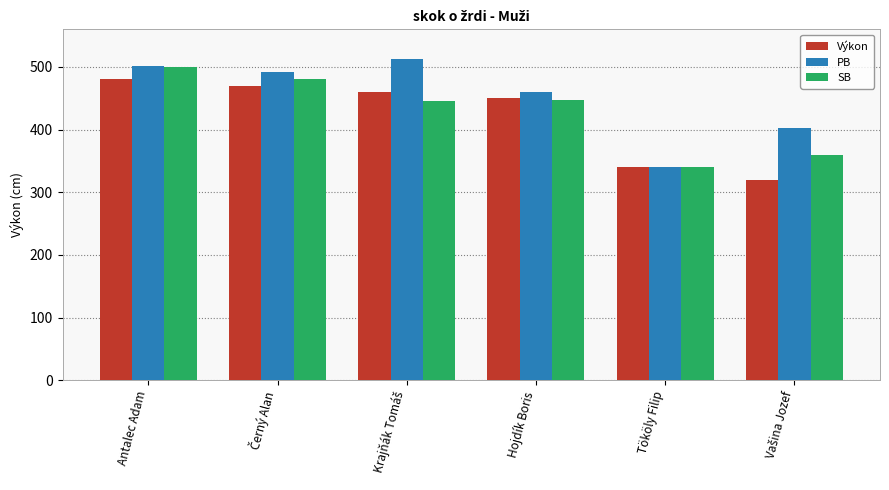

What is the lowest value of the SB series?

340